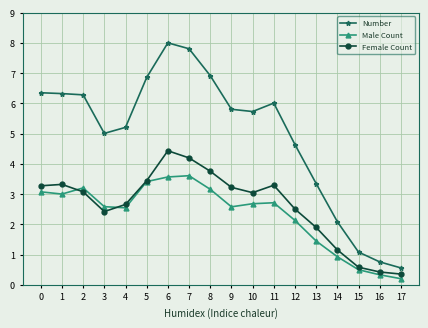

Is this an area chart (filled region under the line)?

No